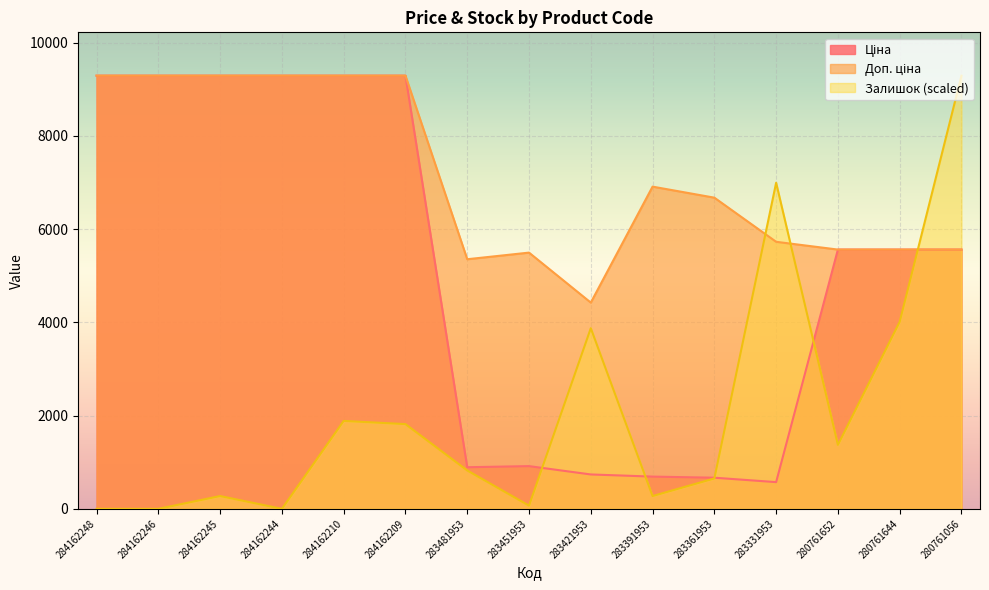

True or false: Доп. ціна and Ціна intersect in this chart.

False